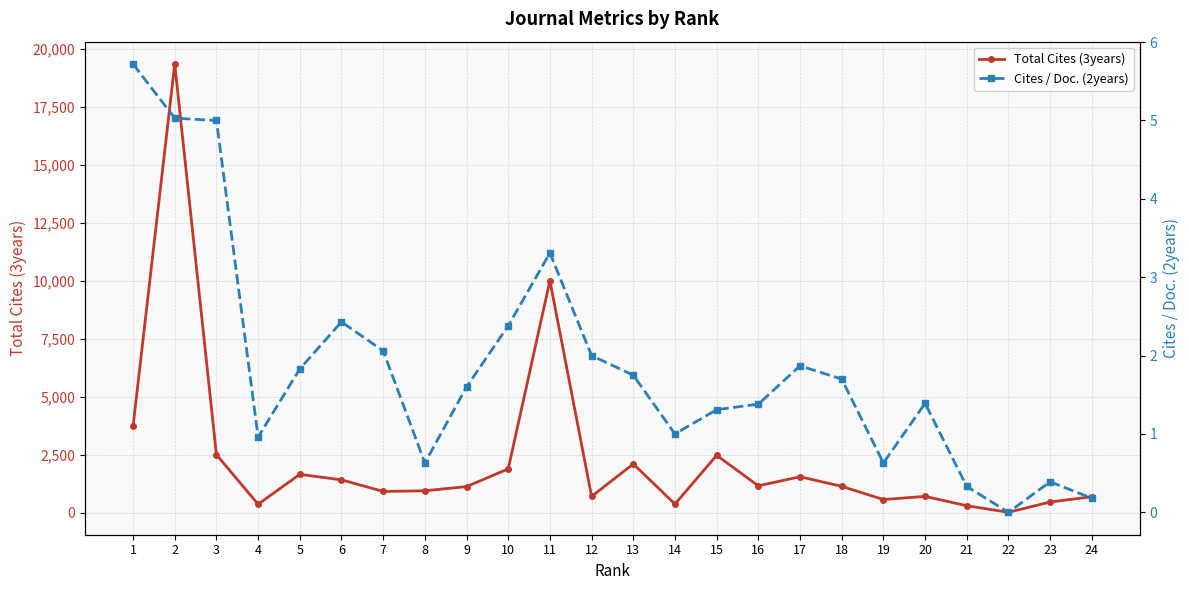

What value does the Cites / Doc. (2years) series have at 18?

1.7